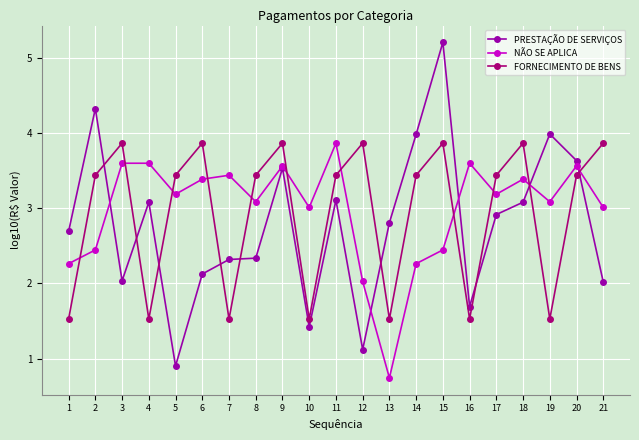

Where do PRESTAÇÃO DE SERVIÇOS and FORNECIMENTO DE BENS first cross each other?

2 and 3